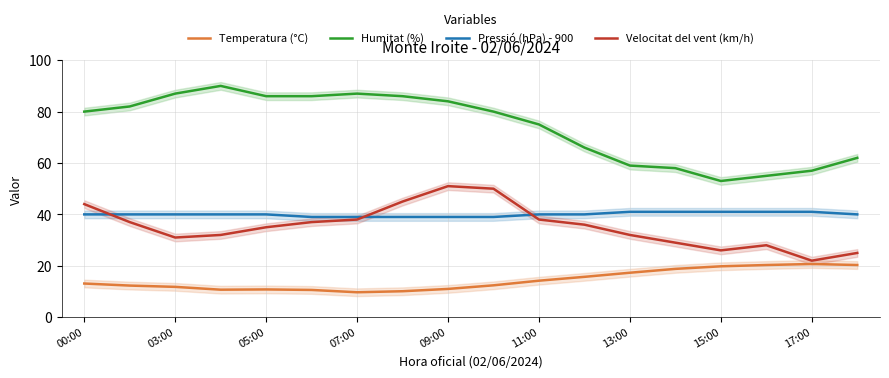

True or false: Temperatura (°C) and Pressió (hPa) - 900 cross at least once.

False